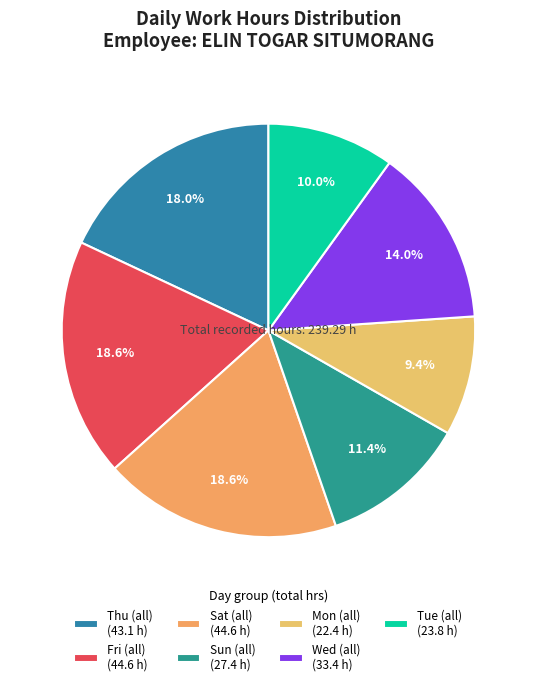

Count the number of slices in the pie.

7